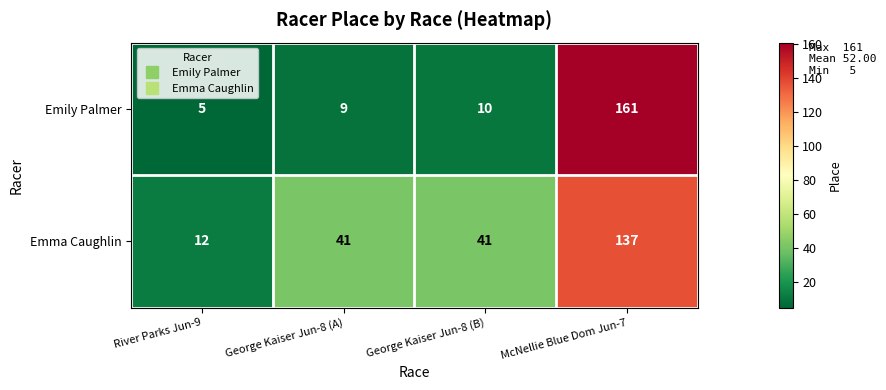

What is the maximum value shown in the chart?

161